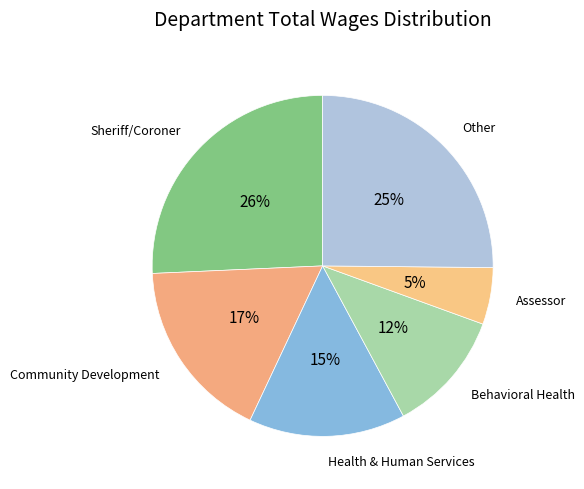

Between Behavioral Health and Other, which is larger?

Other